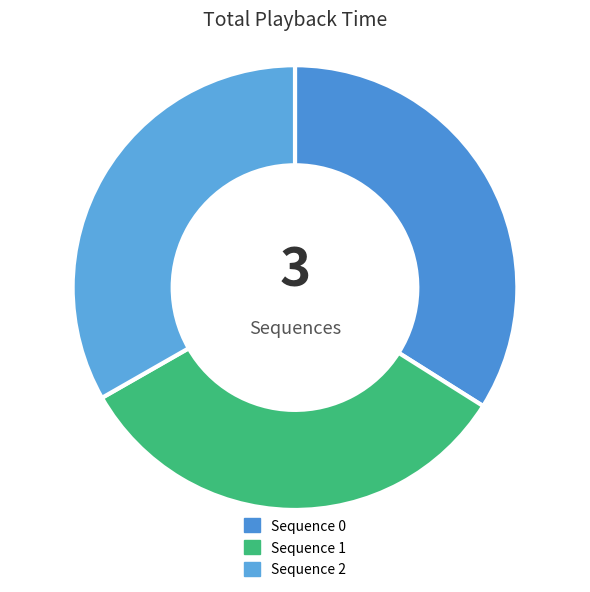

Is it true that Sequence 2 is 24% of the pie?

False